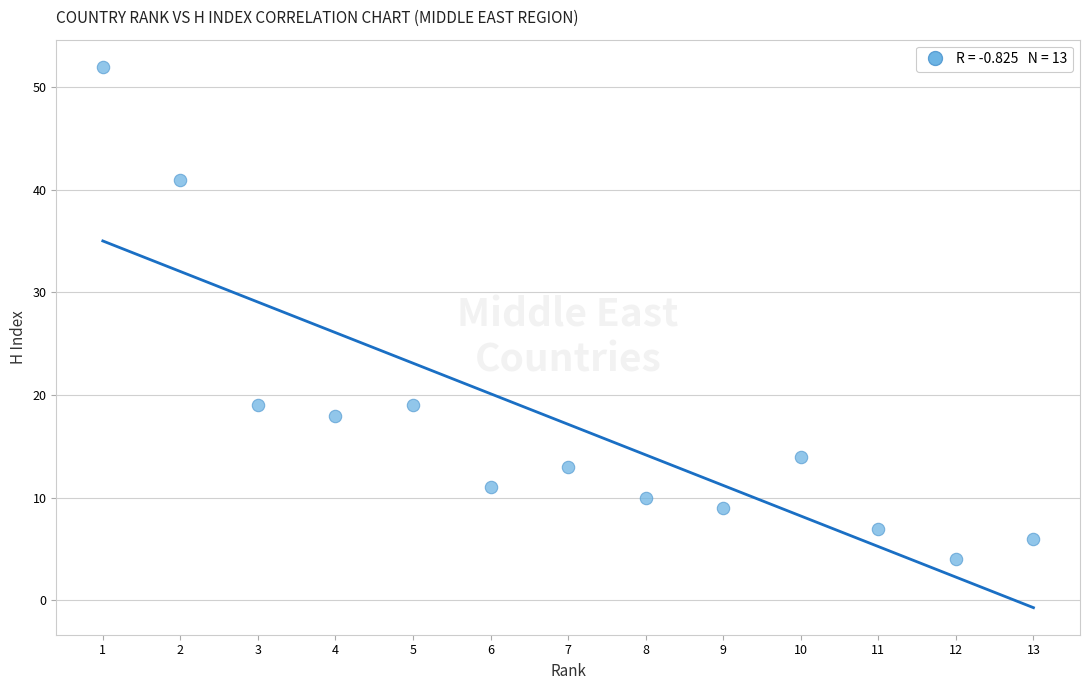

What is the range of Y values (max minus min)?

48